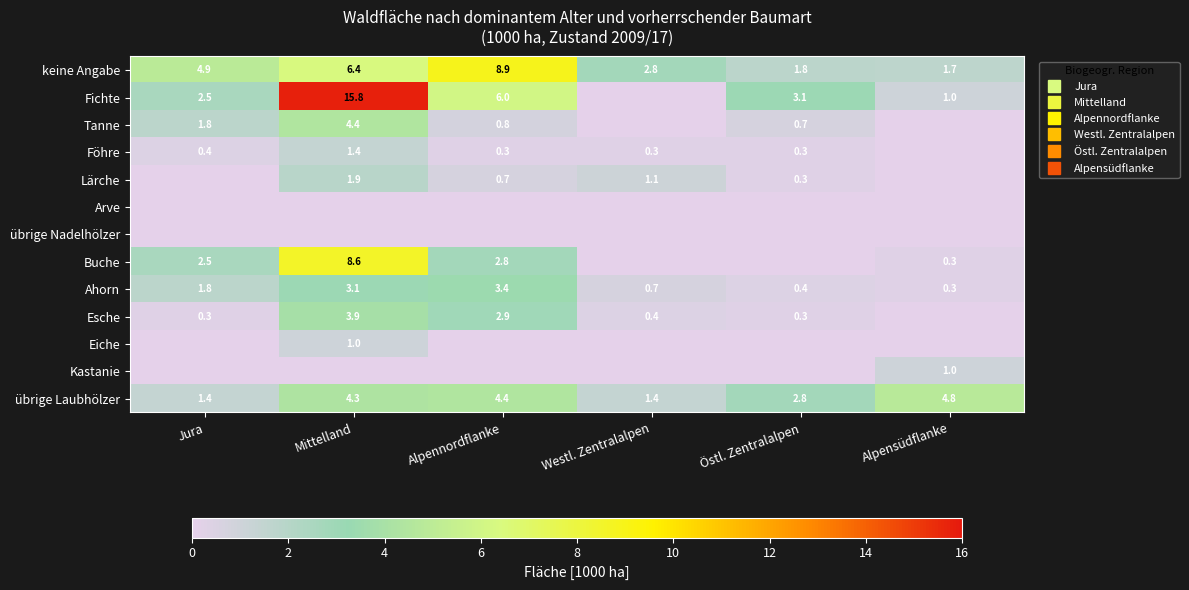

List the series in order of their peak value, lowest first.

Arve, übrige Nadelhölzer, Eiche, Kastanie, Föhre, Lärche, Ahorn, Esche, Tanne, übrige Laubhölzer, Buche, keine Angabe, Fichte